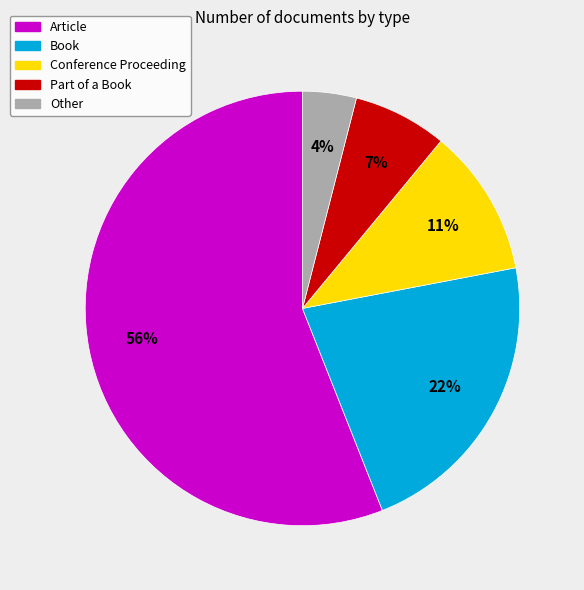

Which slice is the largest?

Article